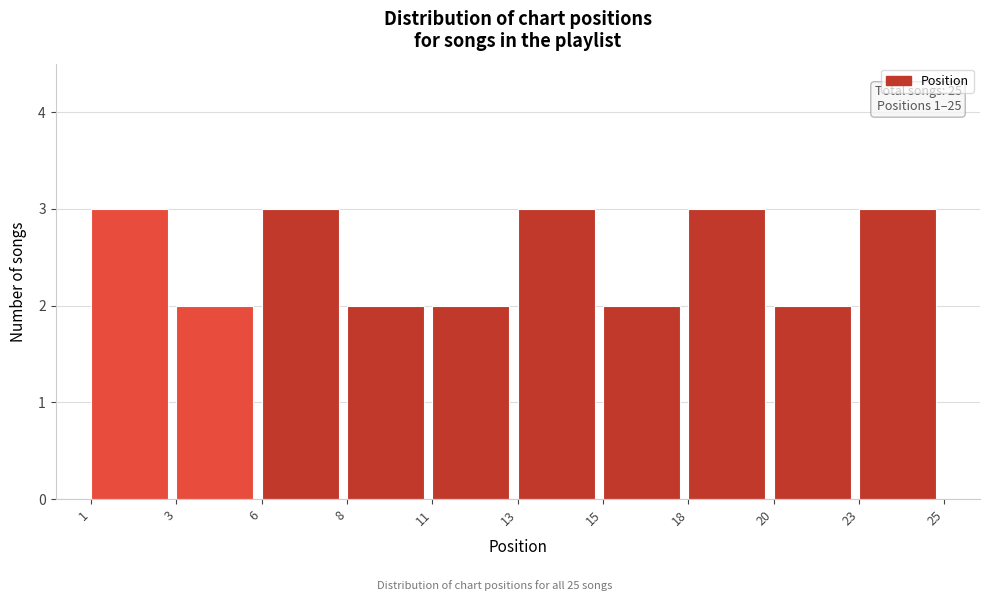

Reading left to right, what are all the values shown in this chart?

1=3	3=2	6=3	8=2	11=2	13=3	15=2	18=3	20=2	23=3